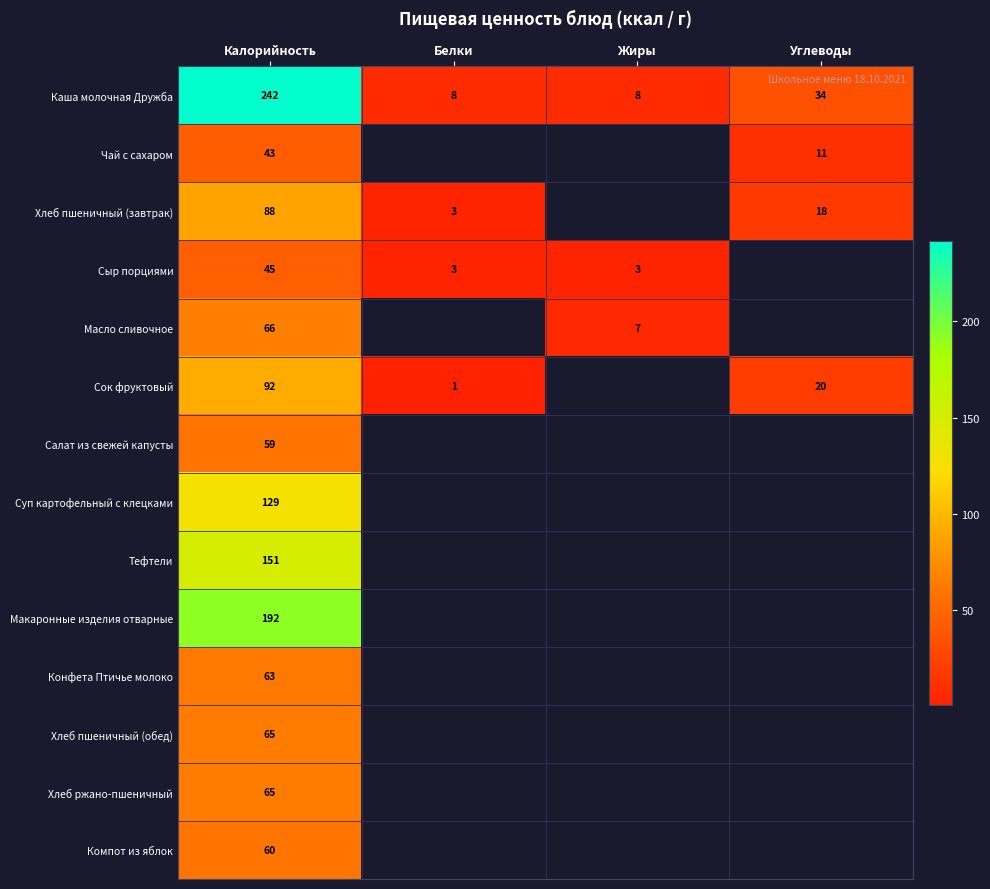

Is the value of Каша молочная Дружба at Углеводы greater than the value of Чай с сахаром at Углеводы?

Yes